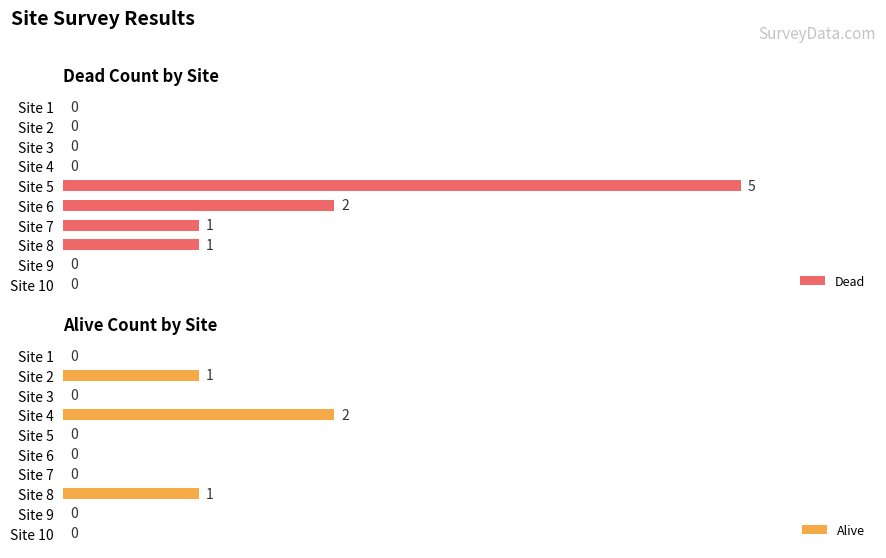

What is the difference between the maximum and minimum values in the Dead series?

5